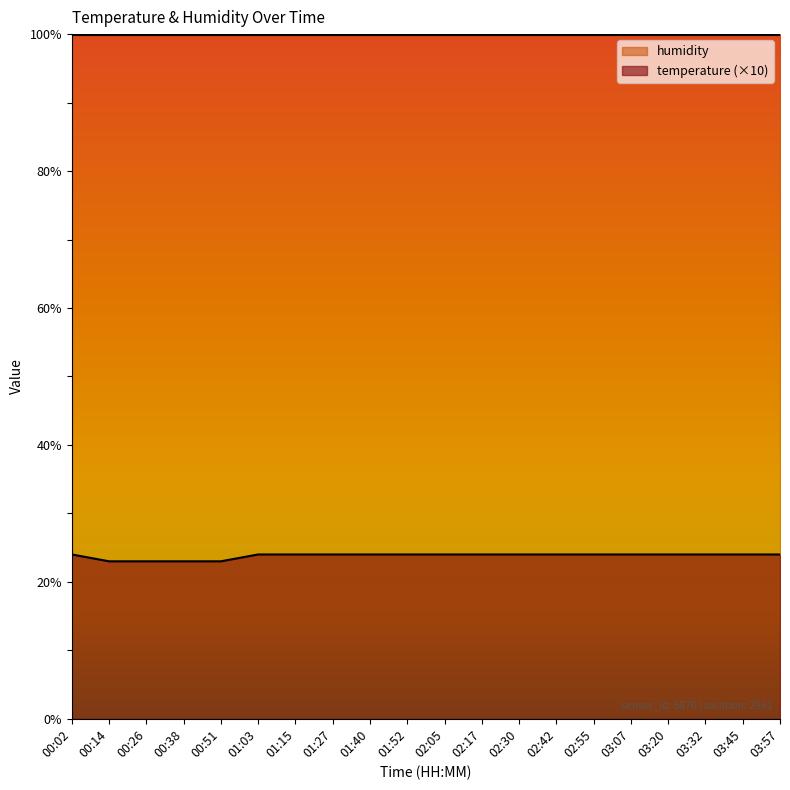

Reading left to right, list all the values displayed in this chart.

24	23	23	23	23	24	24	24	24	24	24	24	24	24	24	24	24	24	24	24